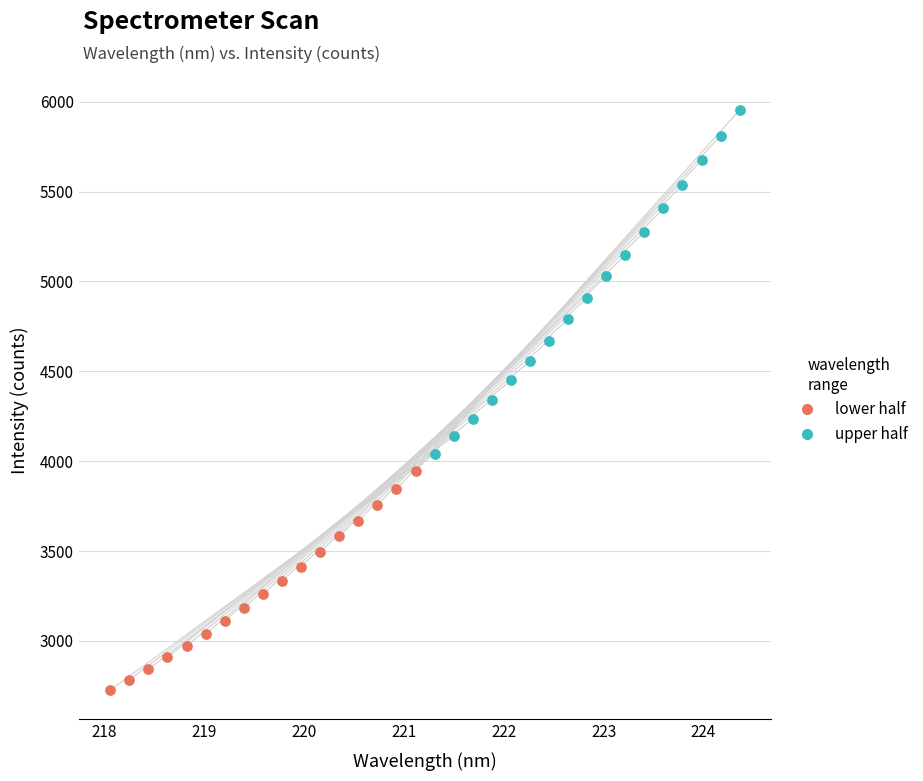

Which series contains the lowest Y value?

lower half